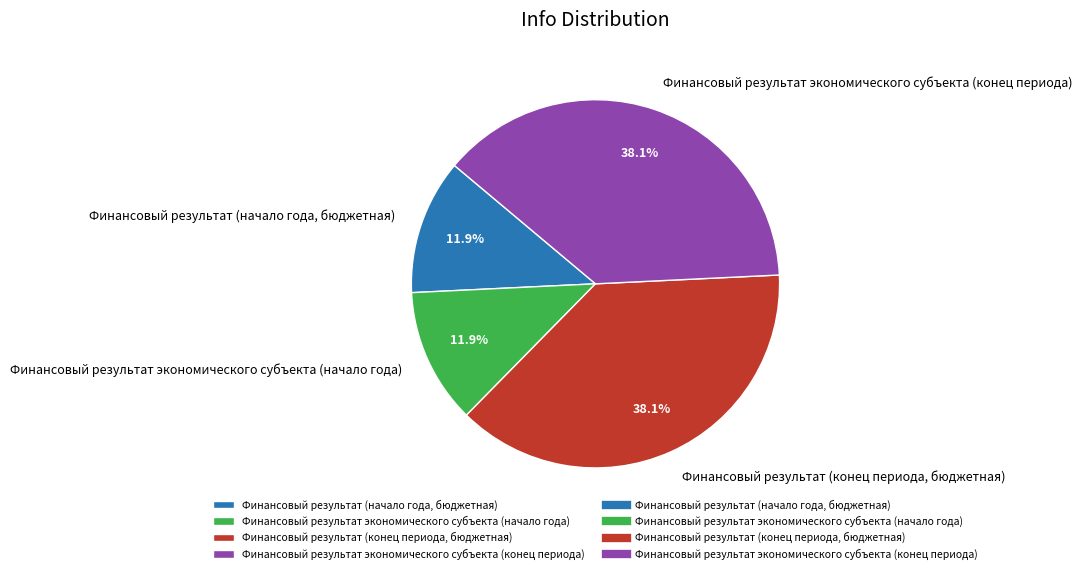

Does any single category account for the majority?

No